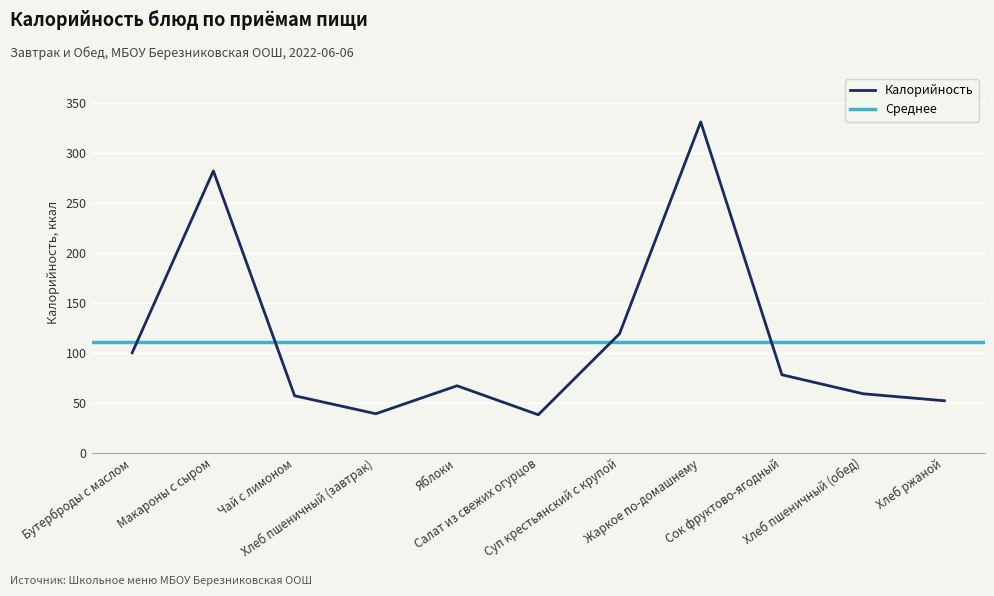

Which has a higher value, Бутерброды с маслом or Хлеб пшеничный (завтрак)?

Бутерброды с маслом